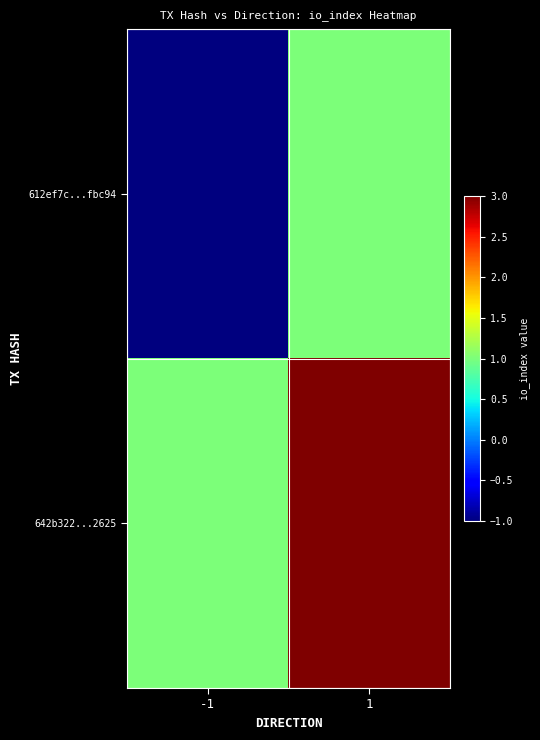

Which category has the lowest value across all series?

-1